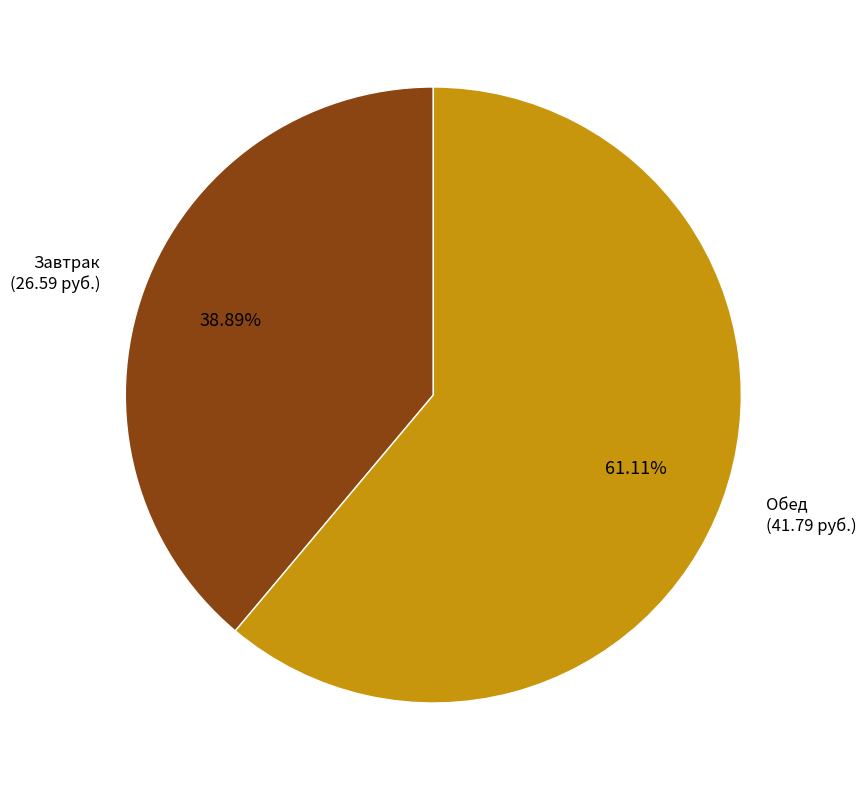

To the nearest percent, what is the average slice percentage?

50%